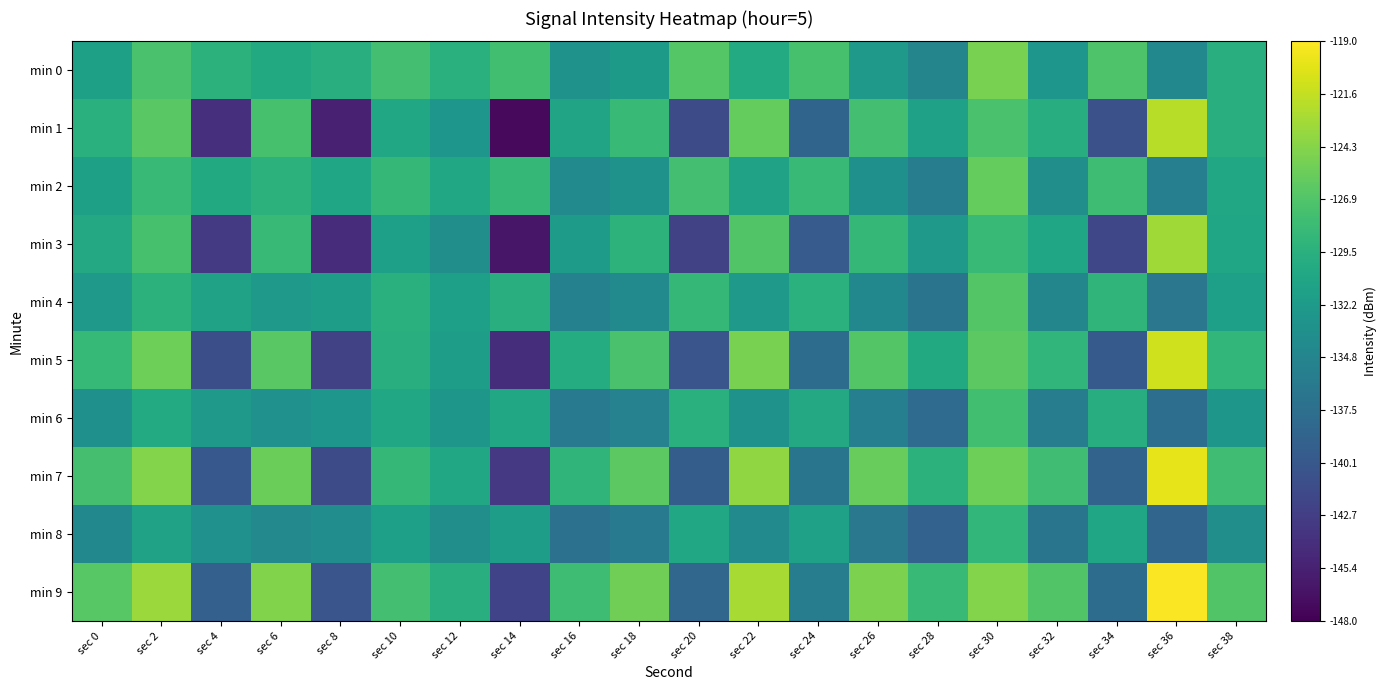

Count the number of categories in the chart.

20